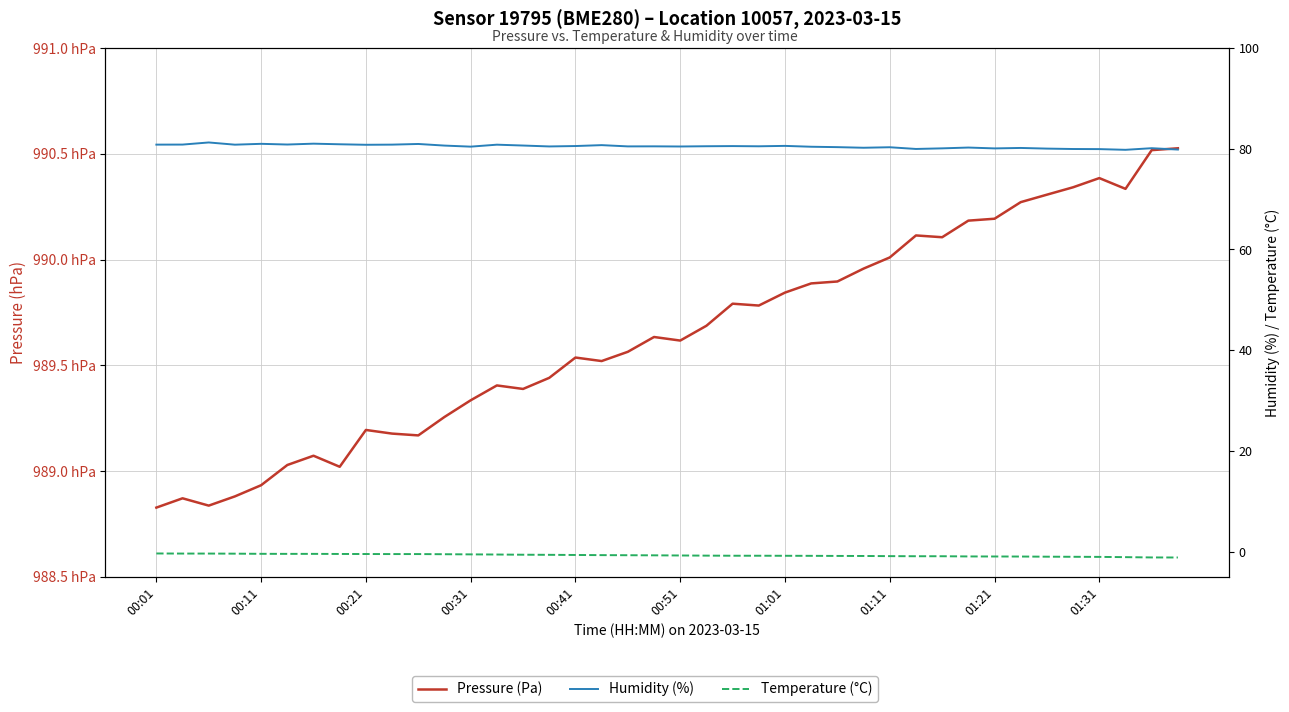

Which has a higher value, 37 or 29?

37